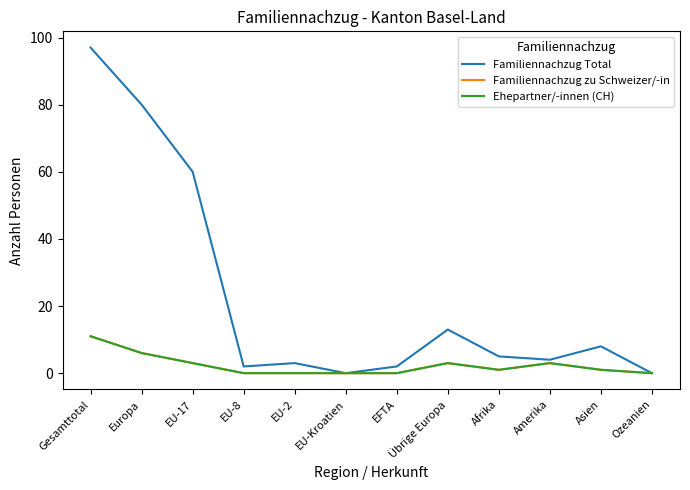

How many lines are shown in the chart?

3